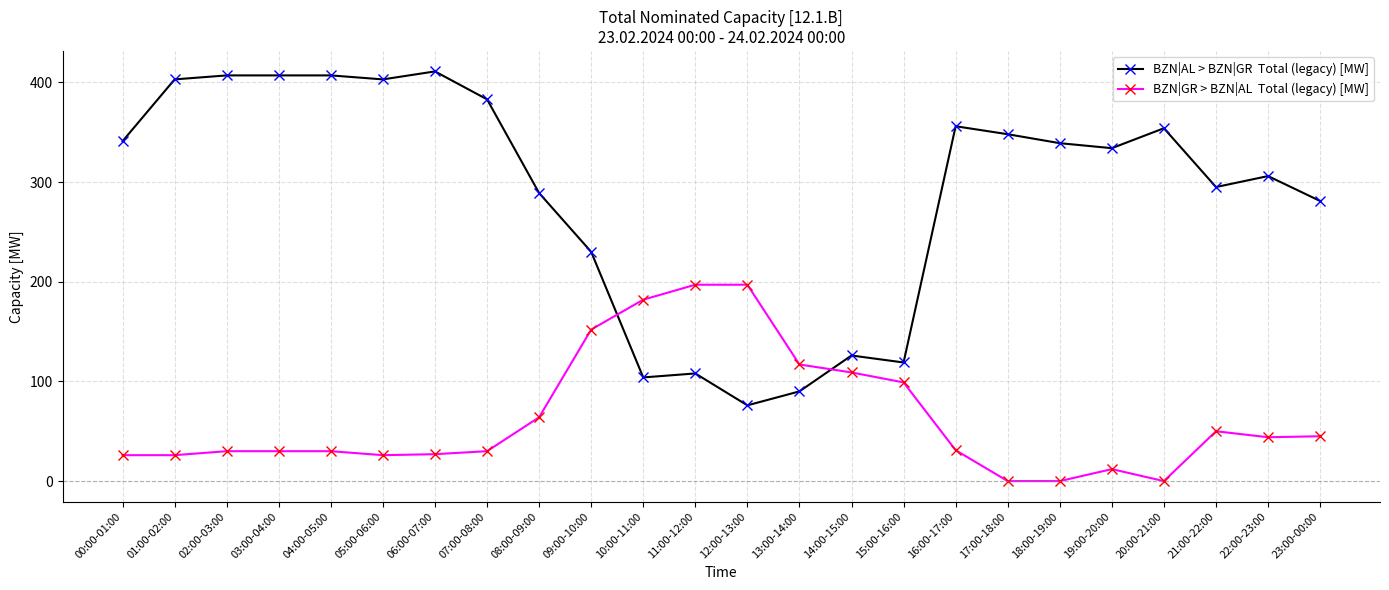

What is the label of the 21st point from the right?

03:00-04:00